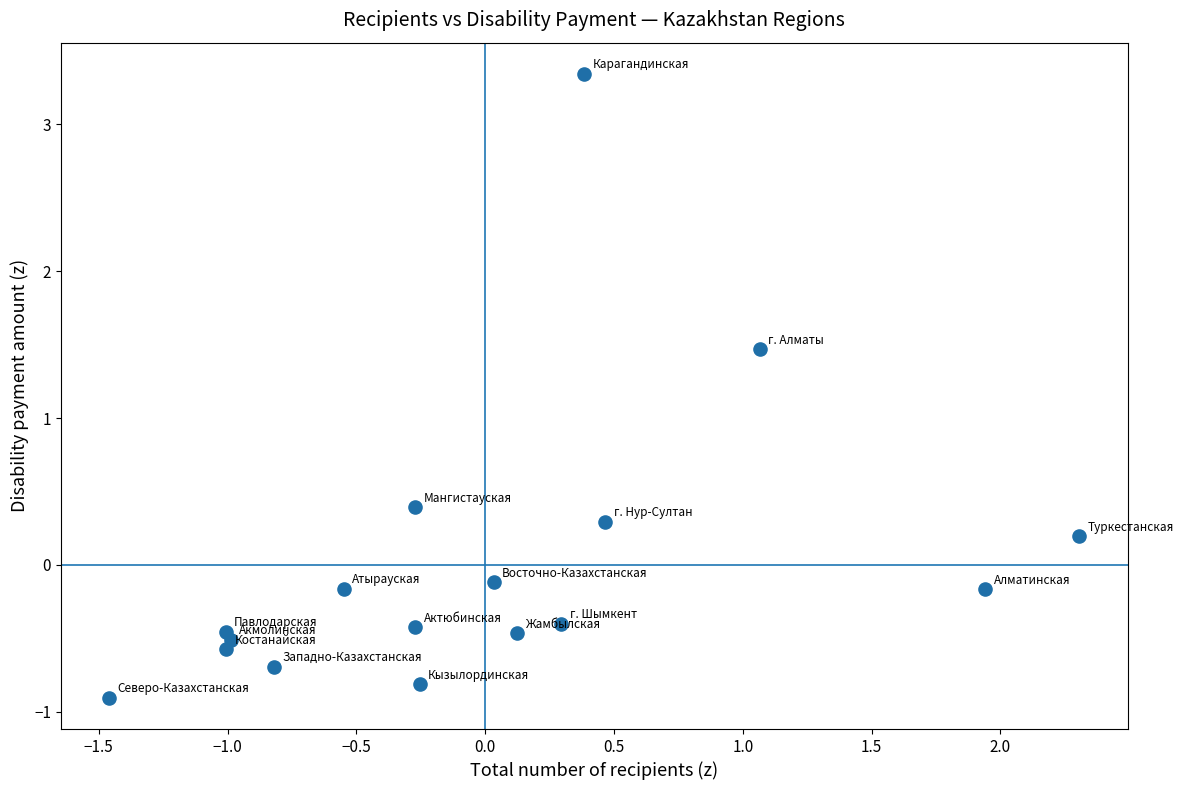

What Y value in the scatter plot is closest to 1?

1.5